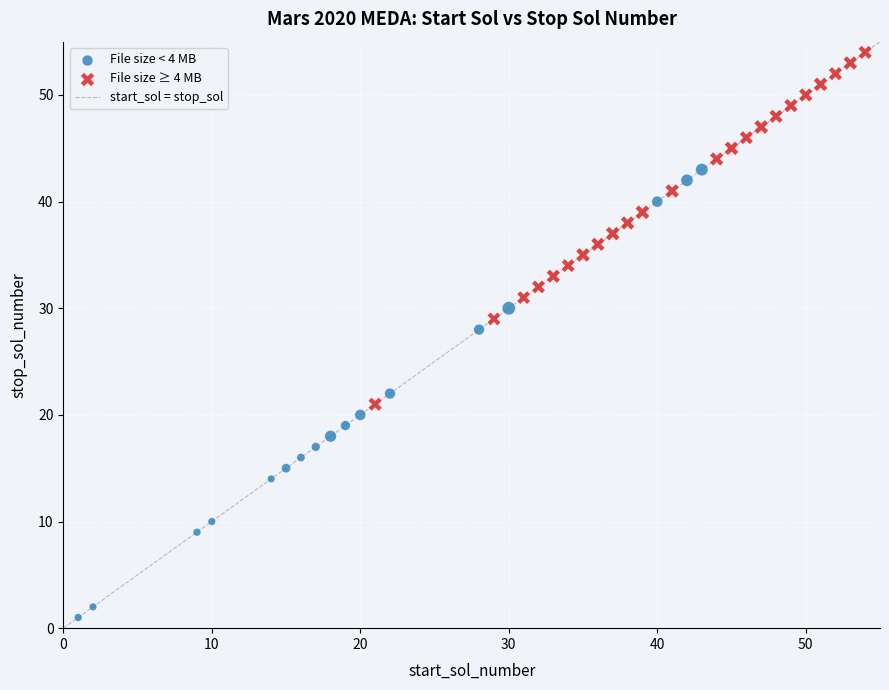

Which series has the largest Y range (max minus min)?

File size < 4 MB